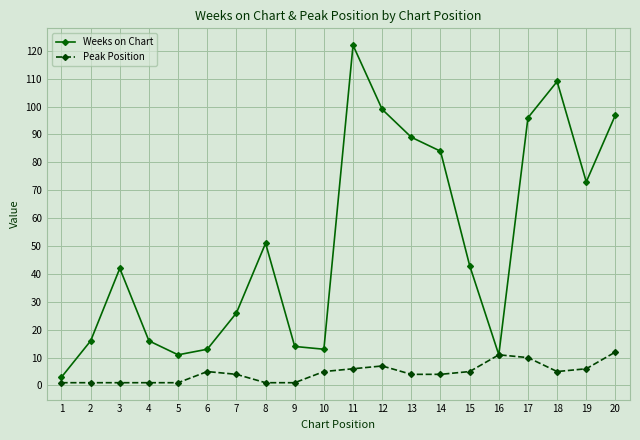

The Weeks on Chart series shows 16 at 4. True or false?

True